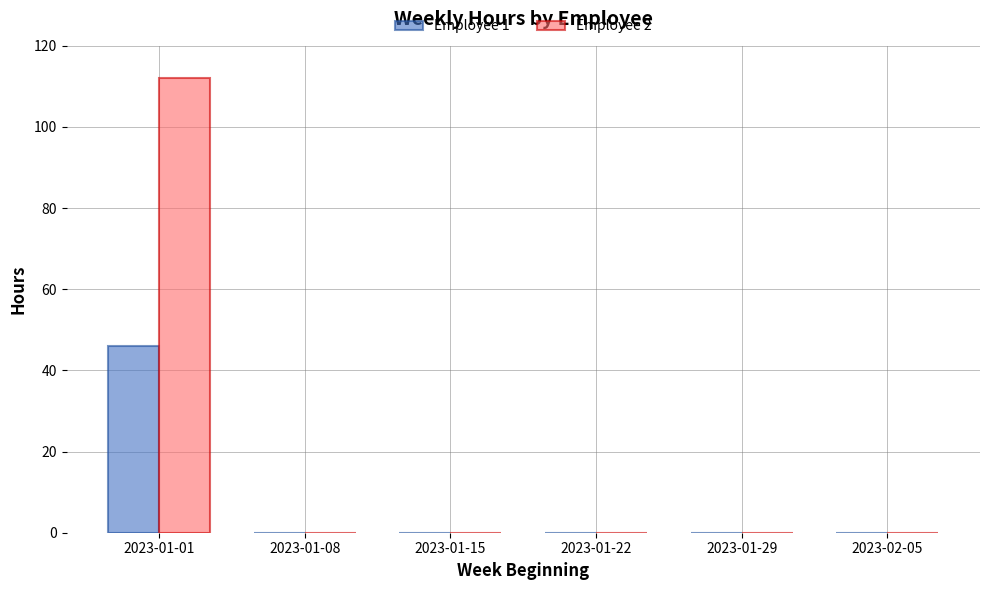

How many groups of bars are there?

6